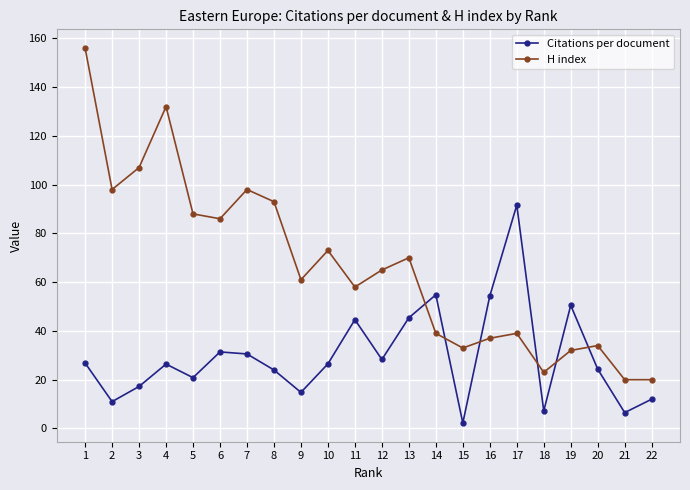

Where is the first local minimum for H index?

2